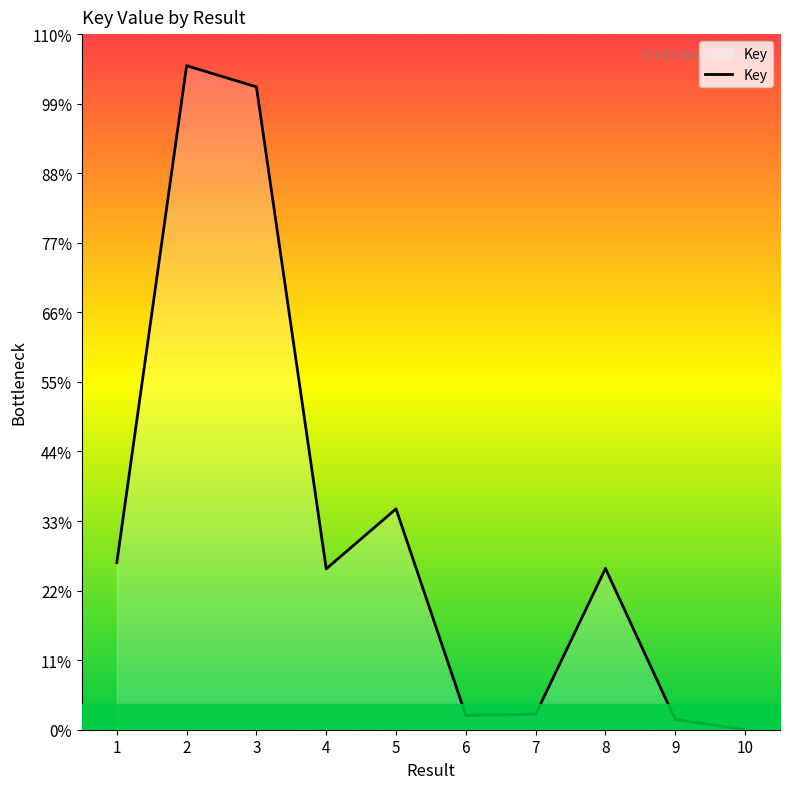

True or false: there are more than 2 points higher than both neighbors.

True